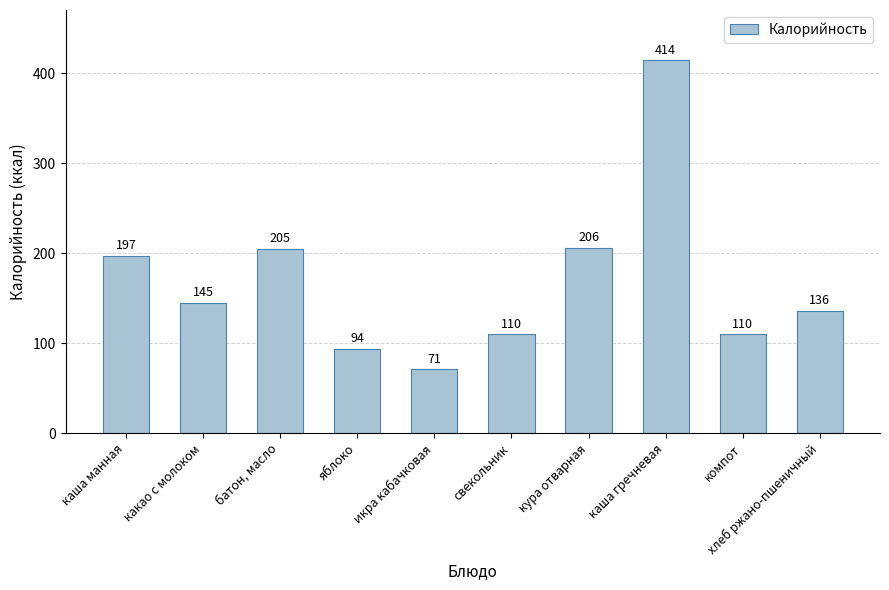

Where does the data first go above 145?

каша манная